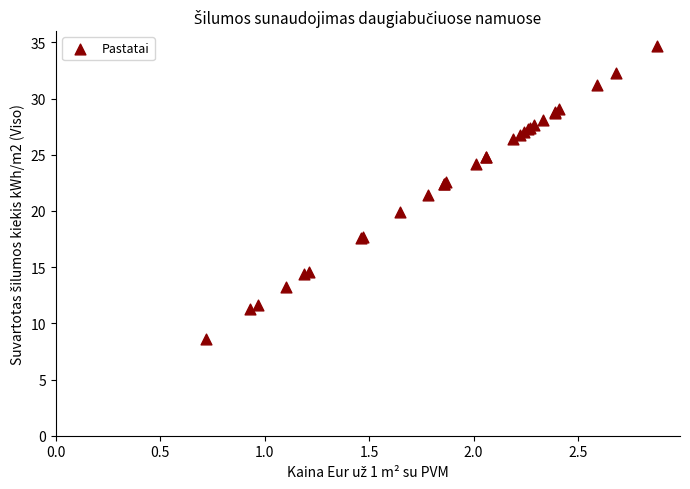

What Y value in the scatter plot is closest to 21?

21.4